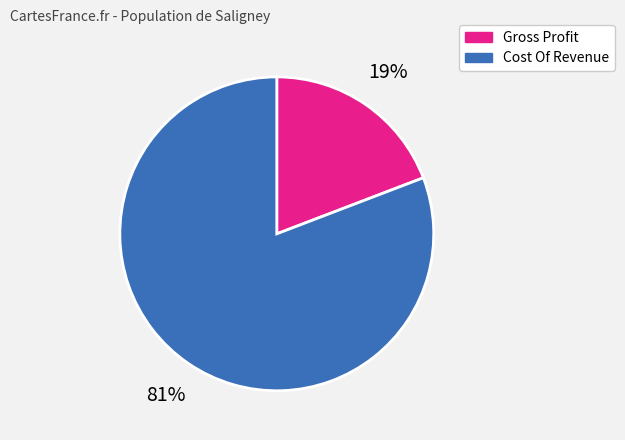

Do Gross Profit and Cost Of Revenue together represent more than half of the pie?

Yes